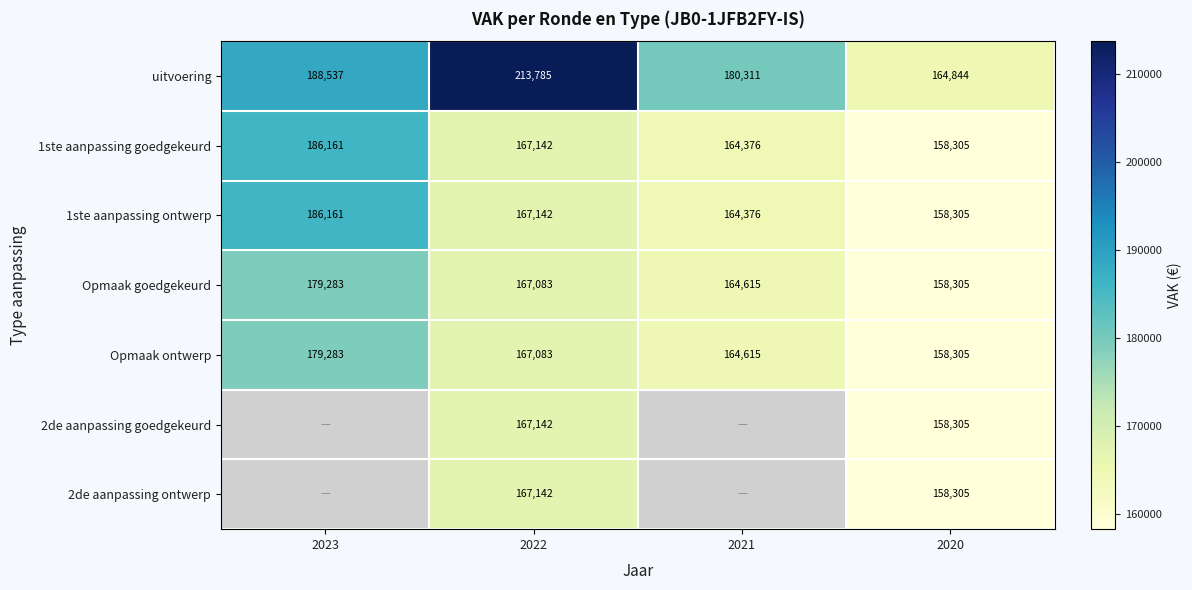

Which category has the lowest value in the Opmaak goedgekeurd series?

2020